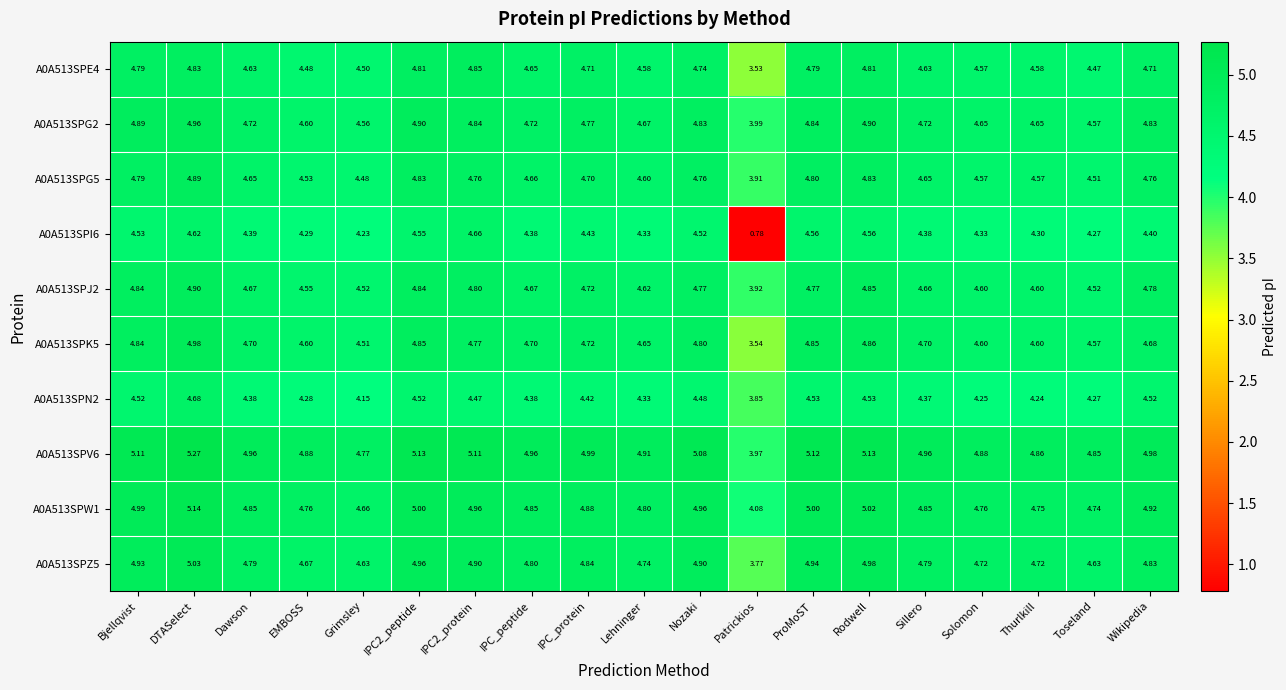

Where does the A0A513SPG5 series first go above 4?

Bjellqvist